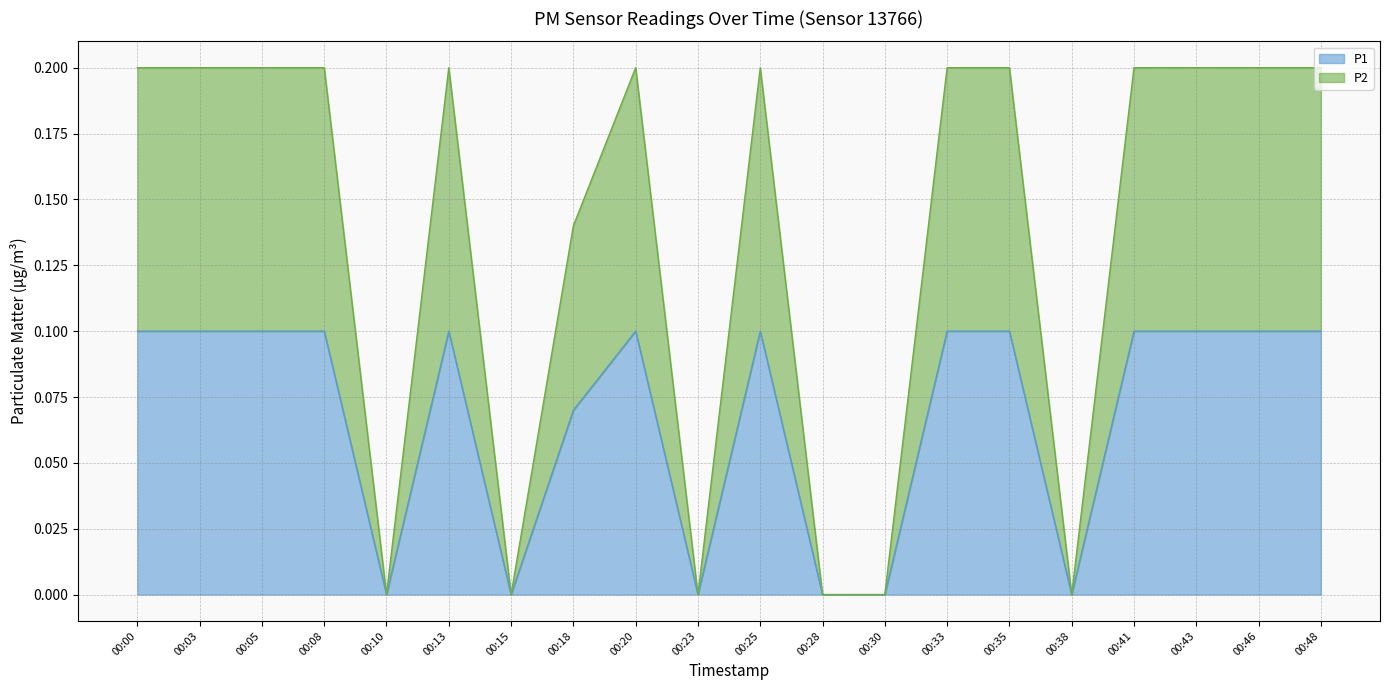

What is the approximate value of P2 at 00:08?

0.2